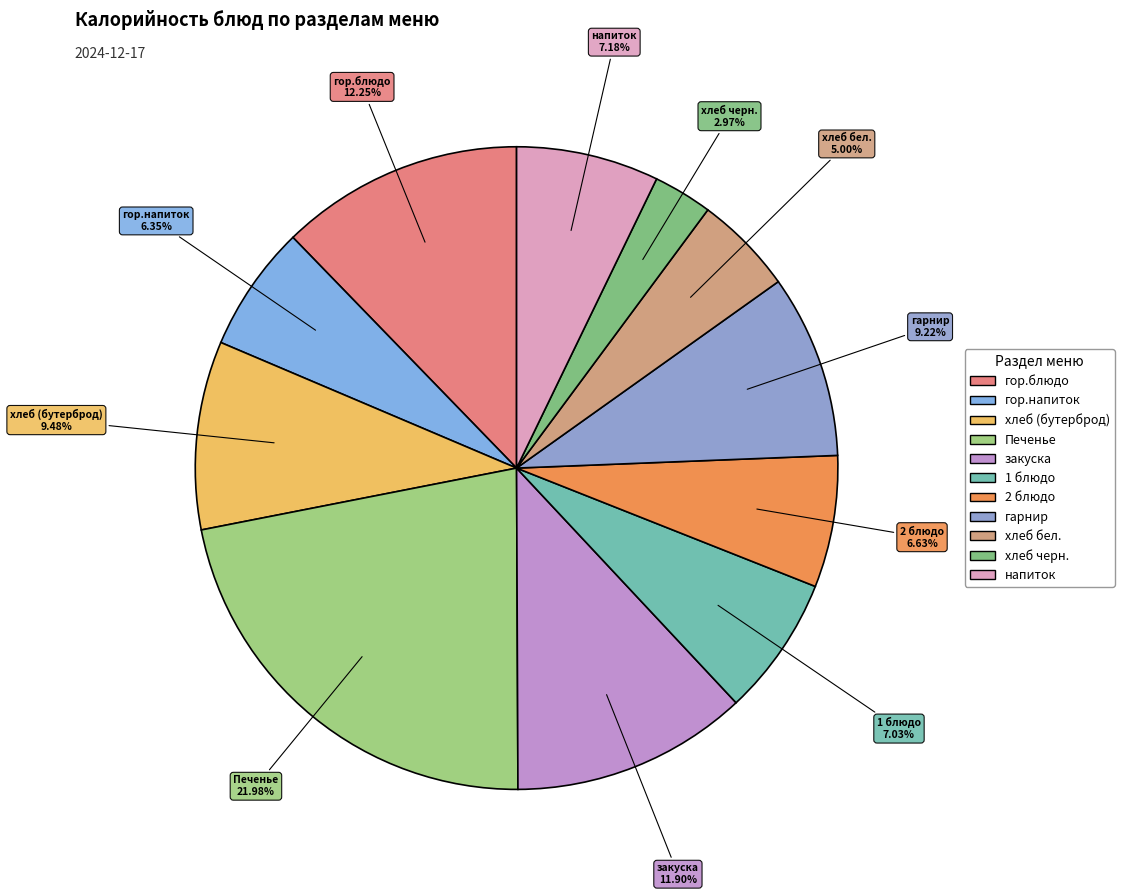

Is there a majority slice in this chart?

No